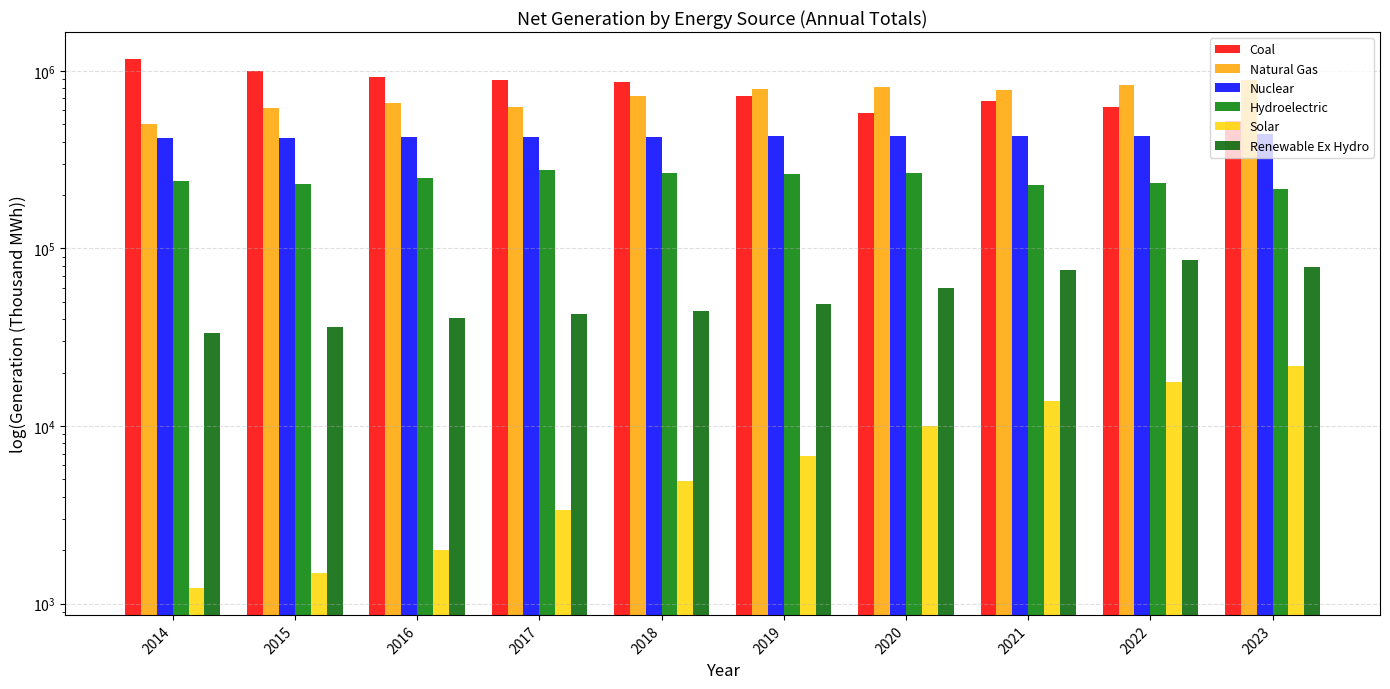

How many values in the Nuclear series are below 427933?

5